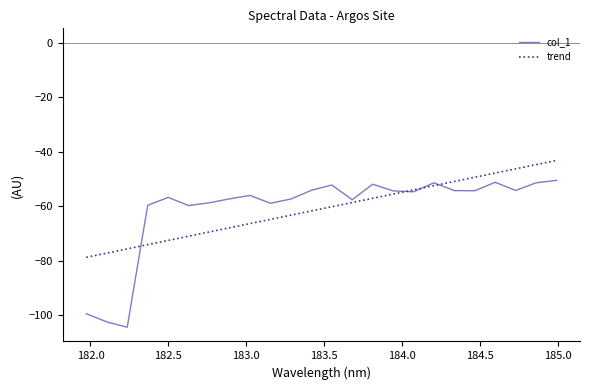

Rank the series by their maximum value, from highest to lowest.

trend, col_1